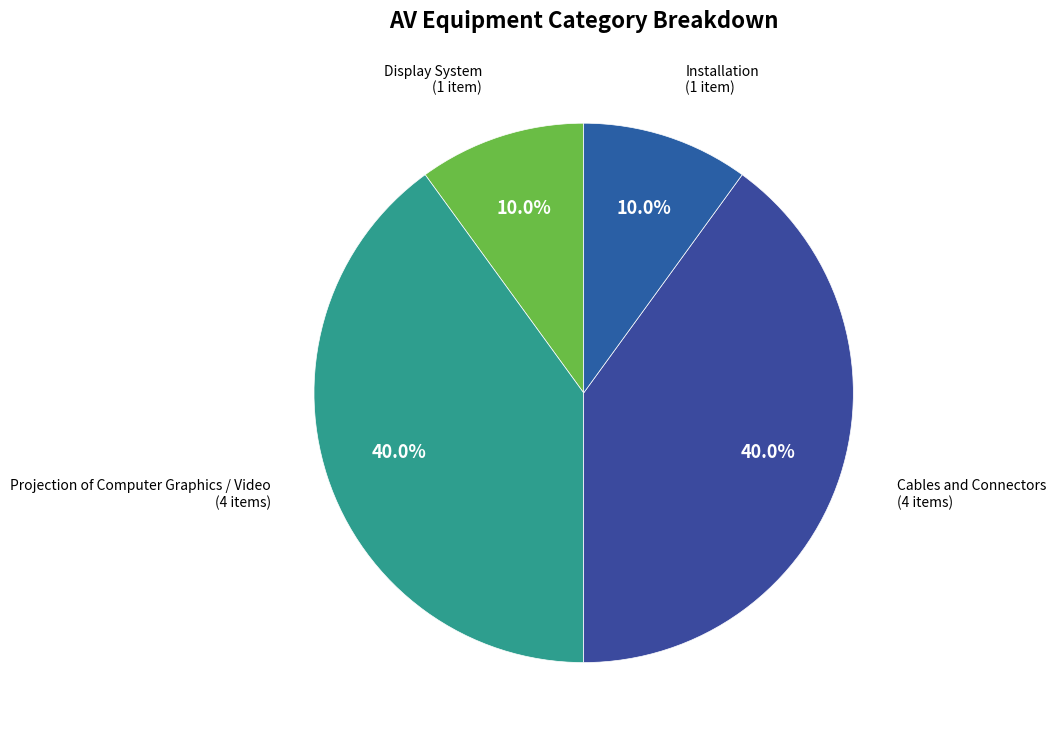

To the nearest percent, what is the average slice percentage?

25%